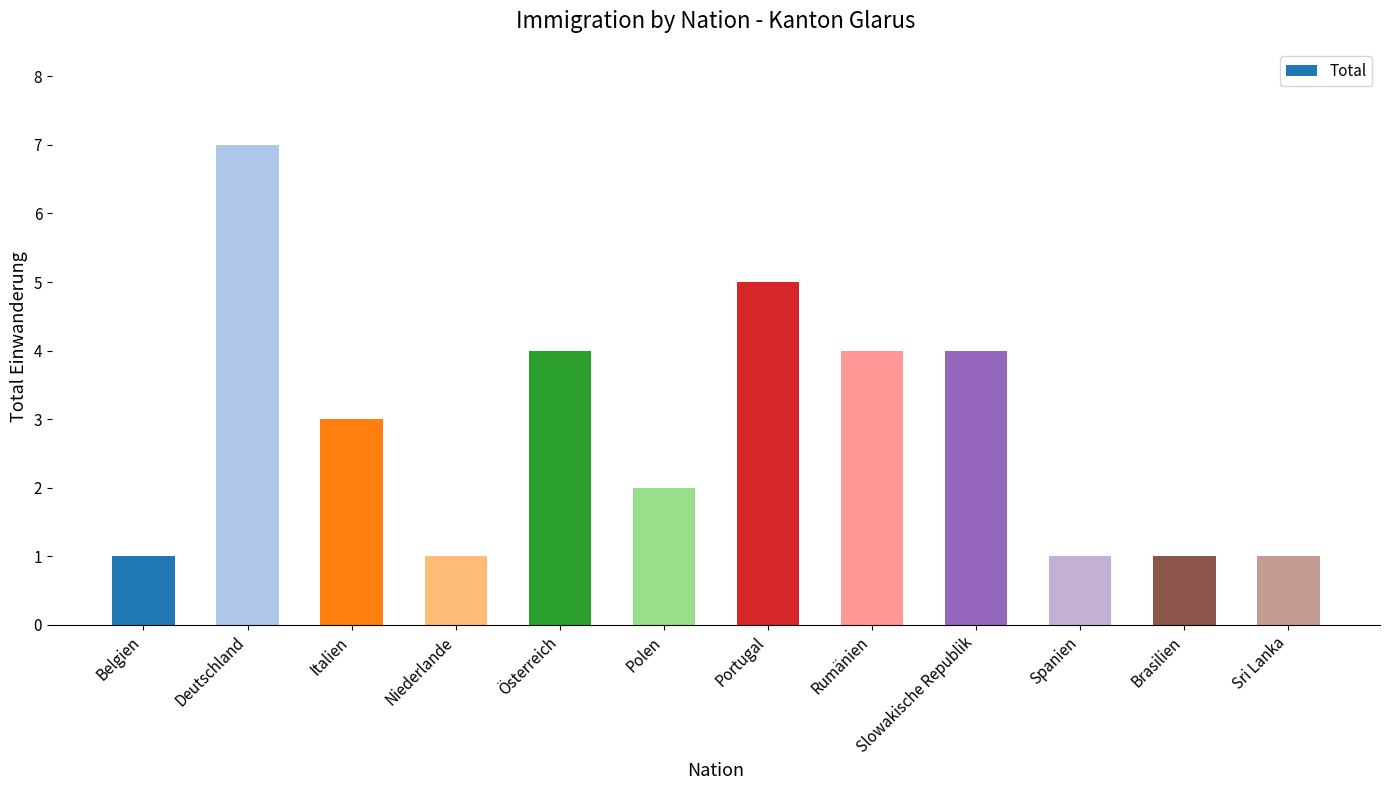

Count the values in the range 1 to 4.

10